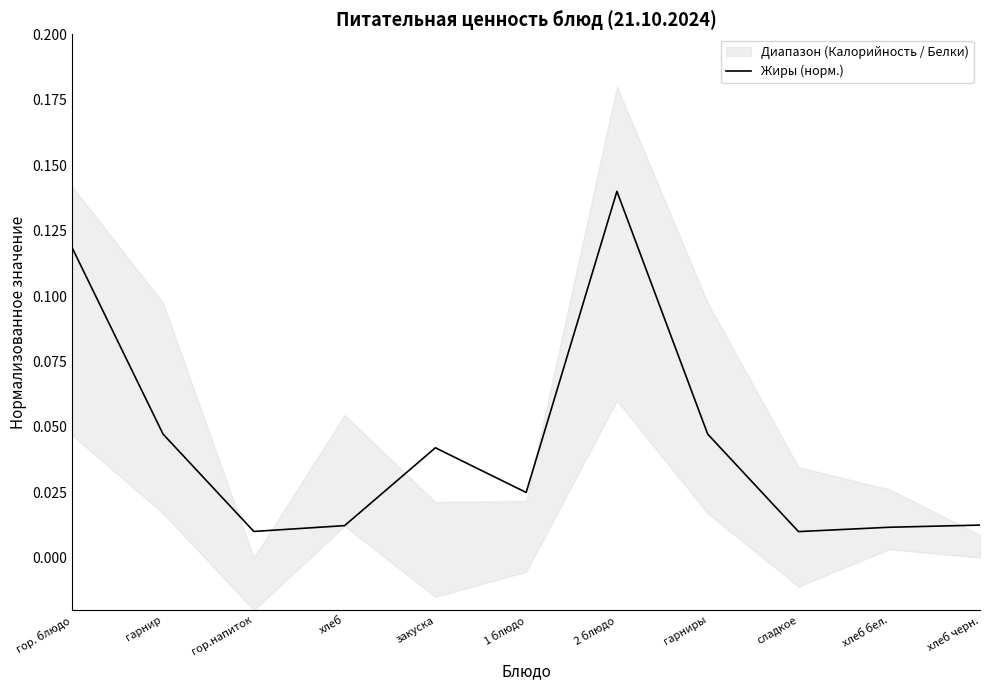

How many lines are shown in the chart?

1